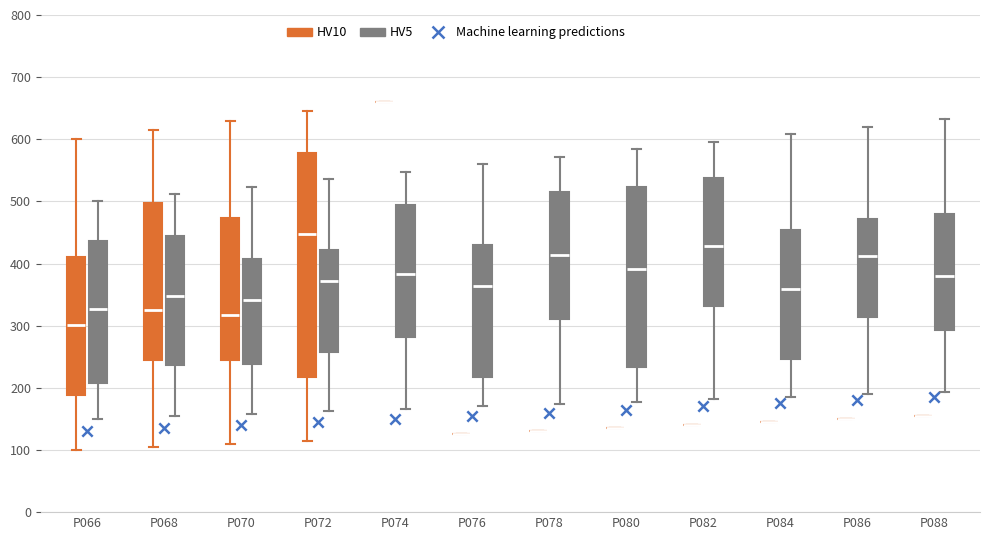

Which box is the tallest, from its lower edge to its upper edge?

P072 (HV10)